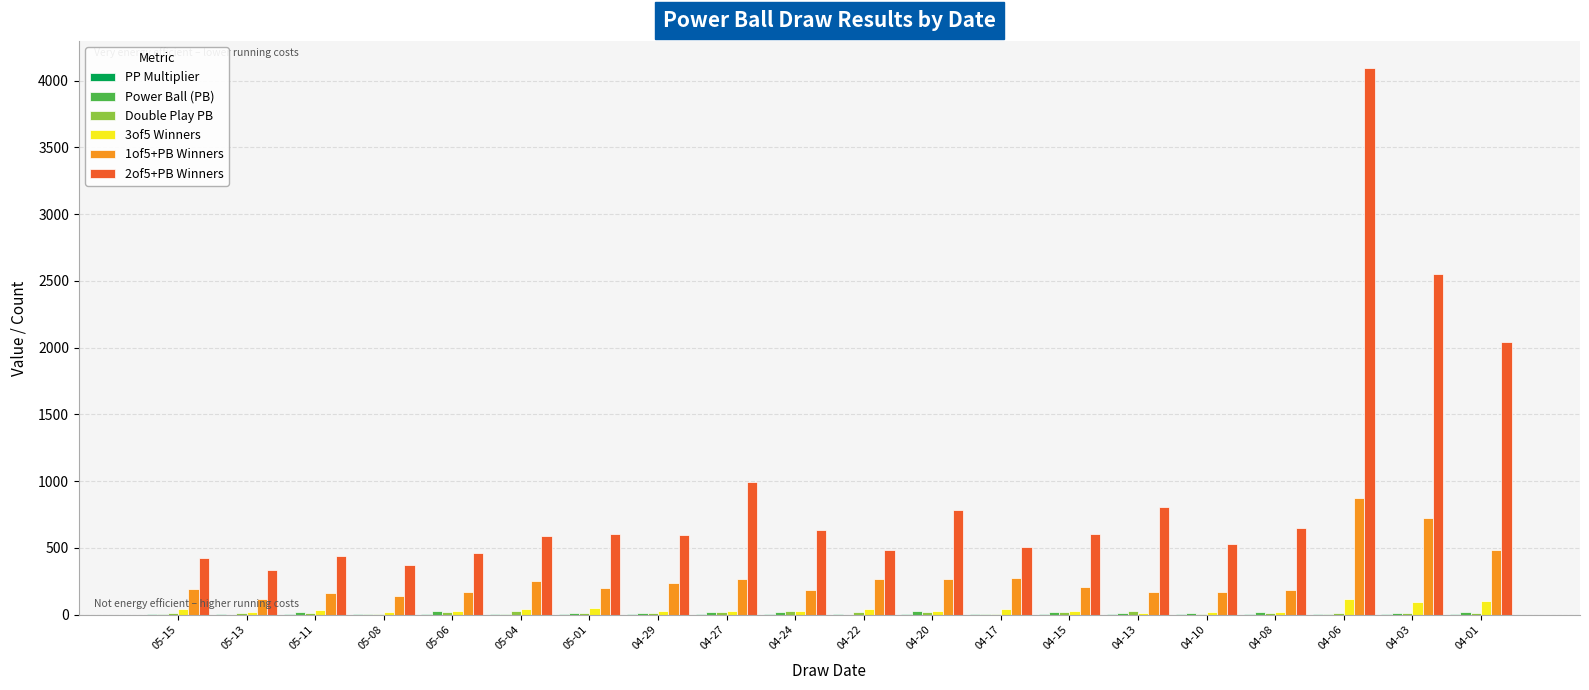

What is the greatest value displayed?

4092